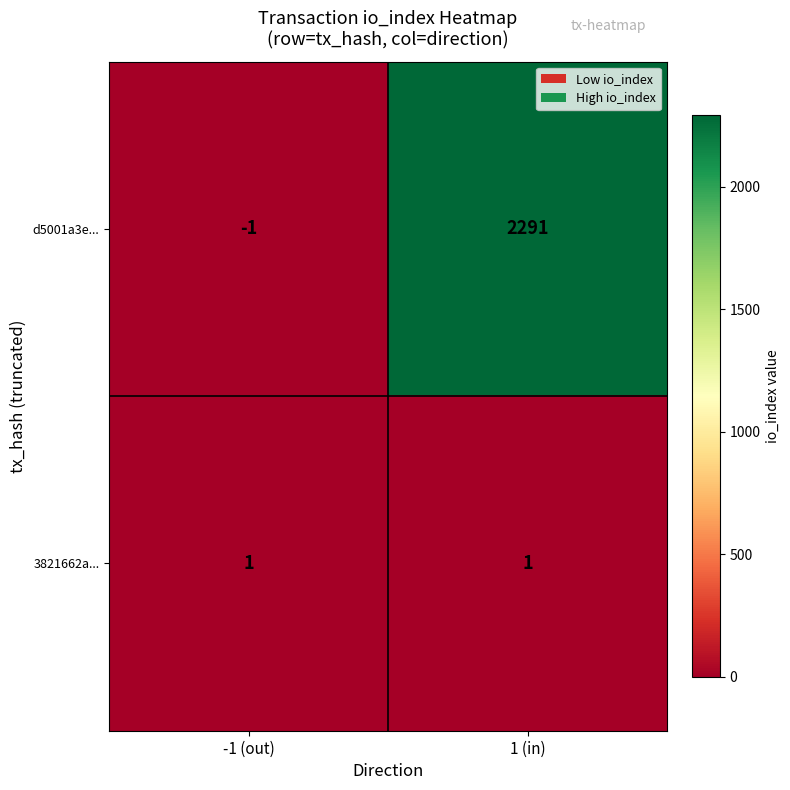

What is the sum of the d5001a3e... values at -1 (out) and 1 (in)?

2290